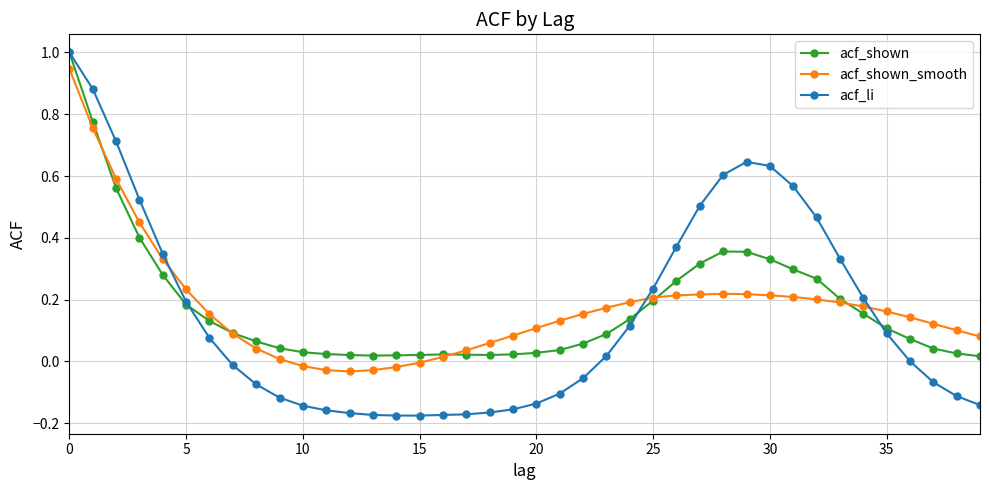

Does the chart display data point markers on the line(s)?

Yes